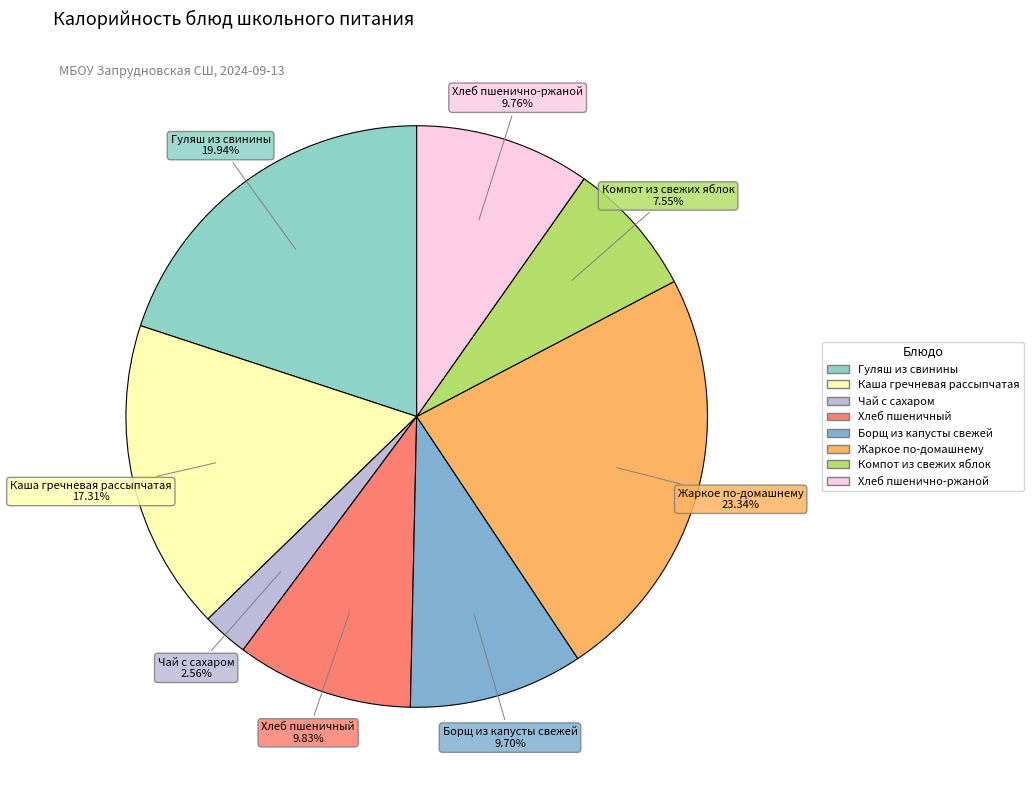

Does any single category account for the majority?

No